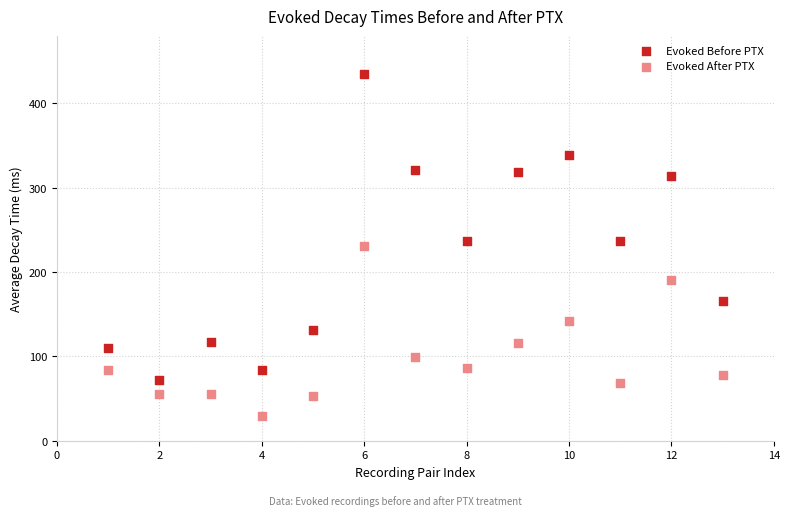

Across all data points, what is the range of X values (max minus min)?

12.0